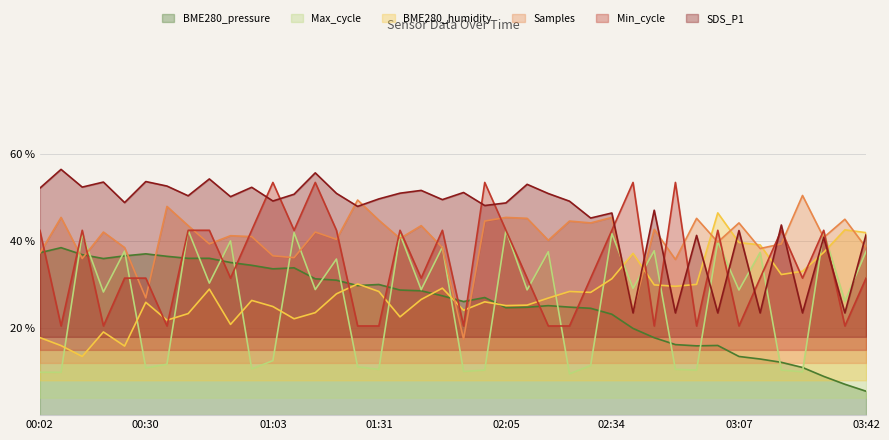

Where is the first local maximum for BME280_pressure?

00:08